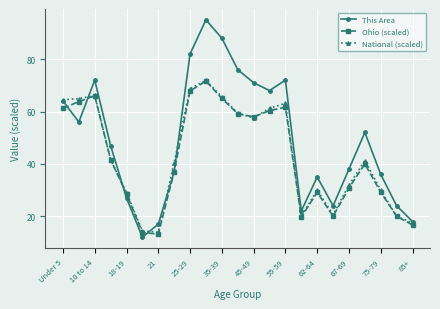

In National (scaled), how many points are higher than both neighbors (excluding endpoints)?

5